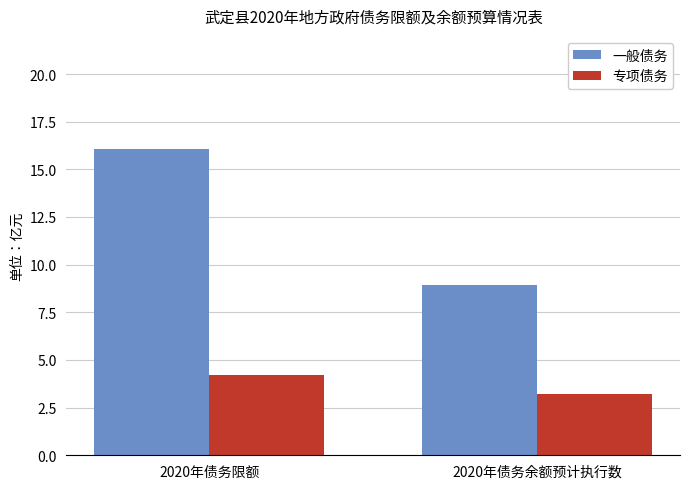

Count the number of data series in this chart.

2